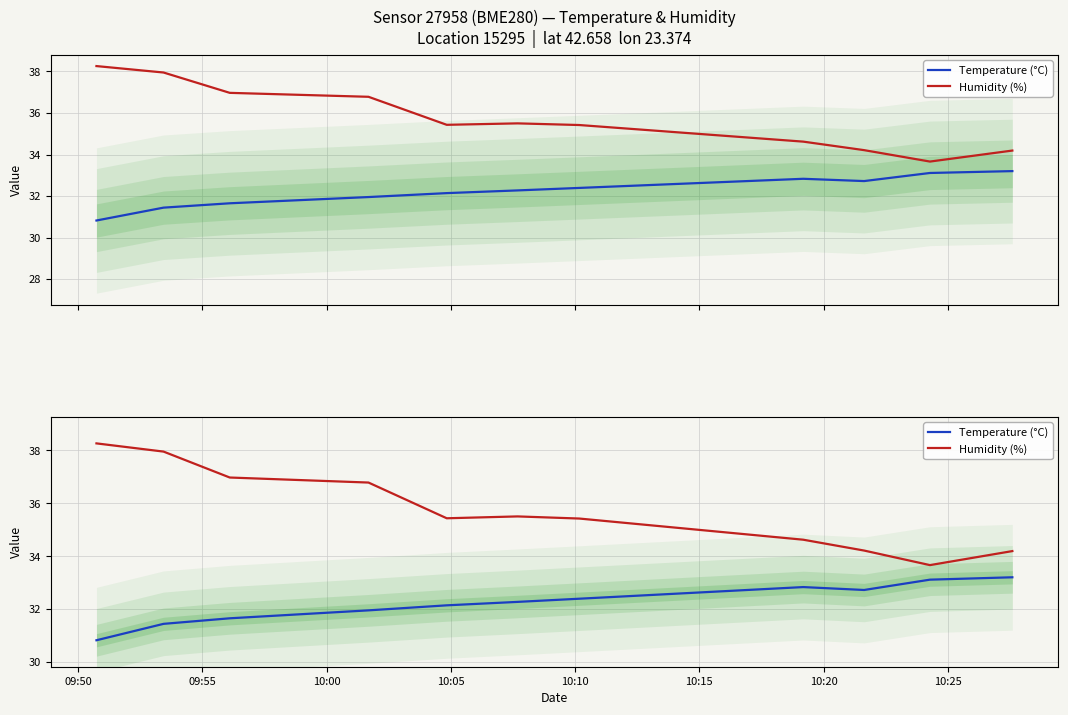

The value of Temperature (°C) at 10:25 is 12.6. True or false?

False